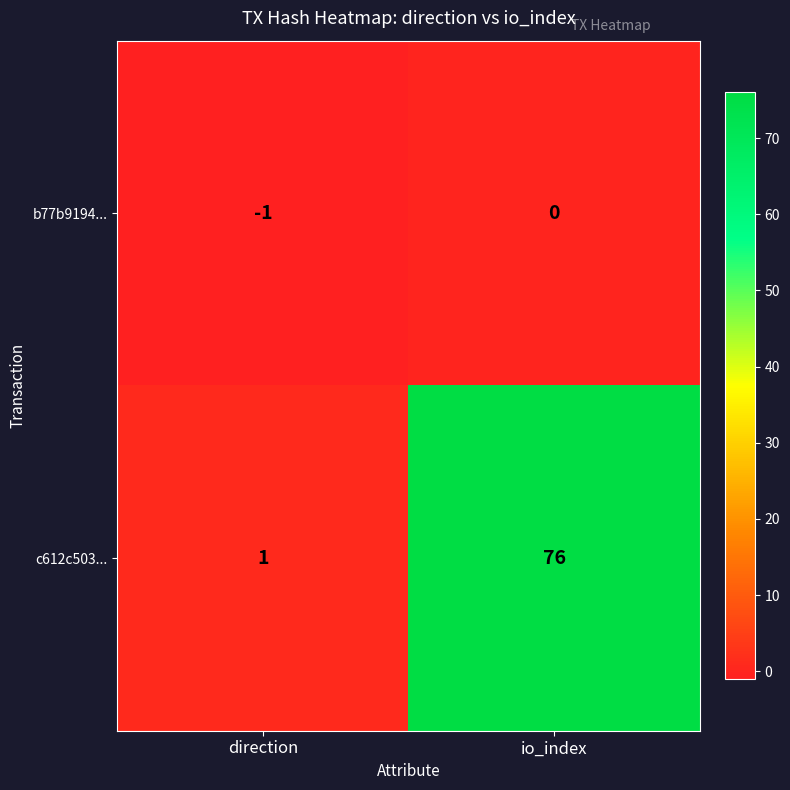

How many categories are shown in the chart?

2